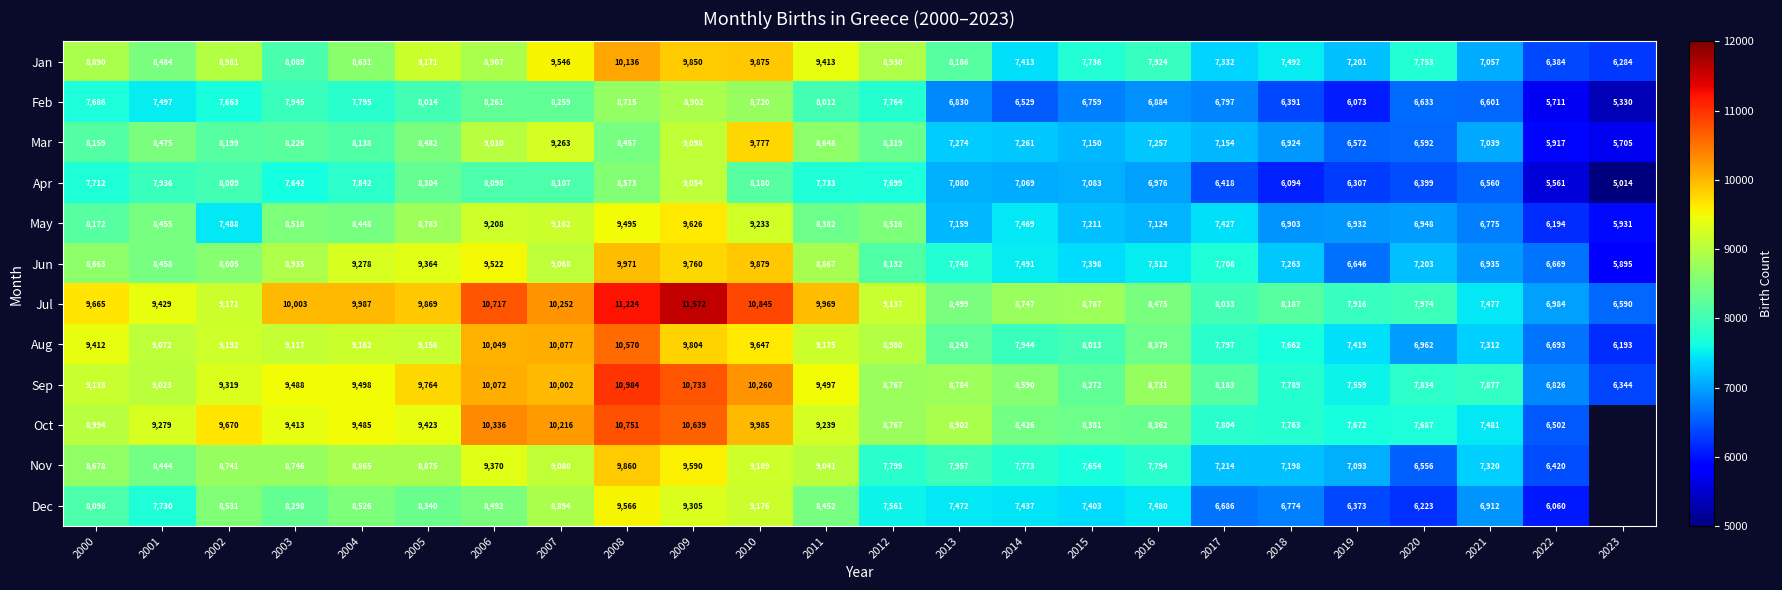

Is the value of Jun at 2005 greater than the value of Aug at 2003?

Yes